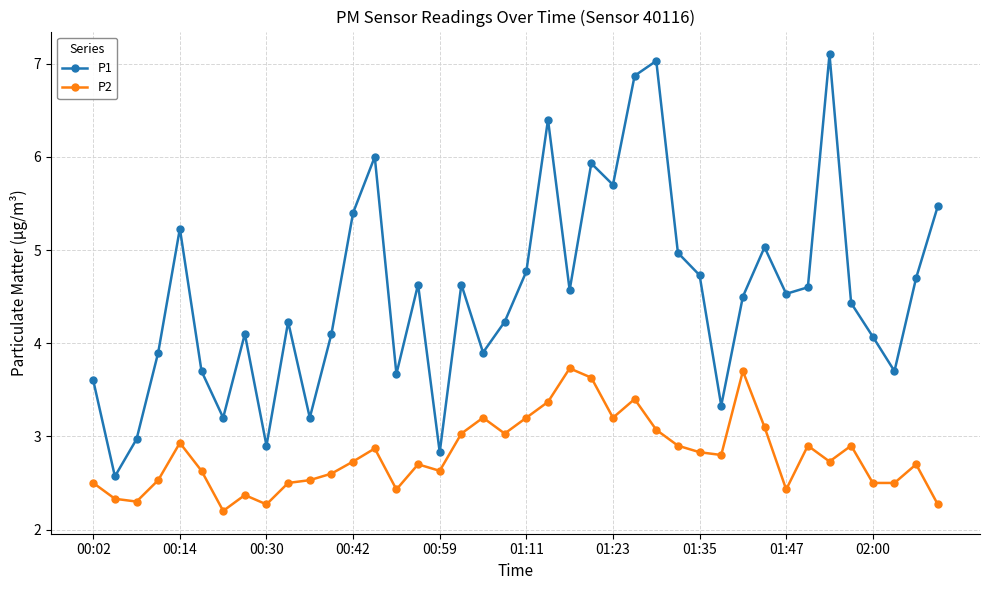

True or false: P2 and P1 intersect in this chart.

False